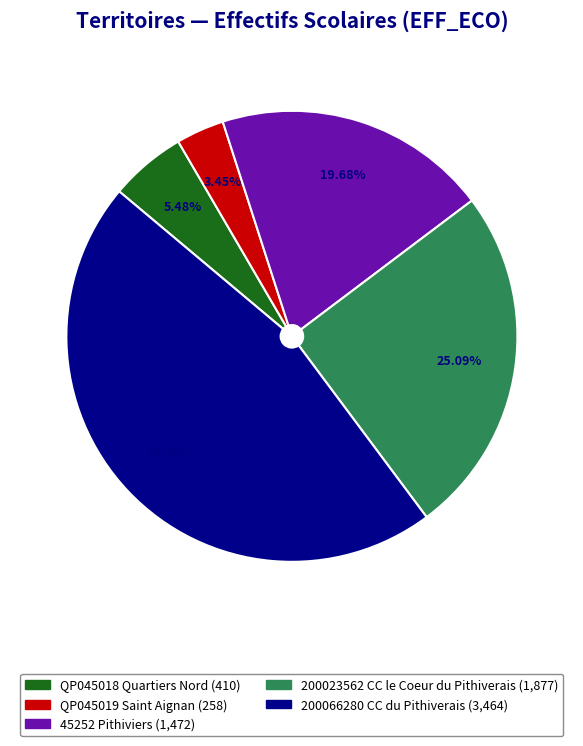

What is the ratio of the value at QP045019 Saint Aignan to the value at QP045018 Quartiers Nord?

0.6